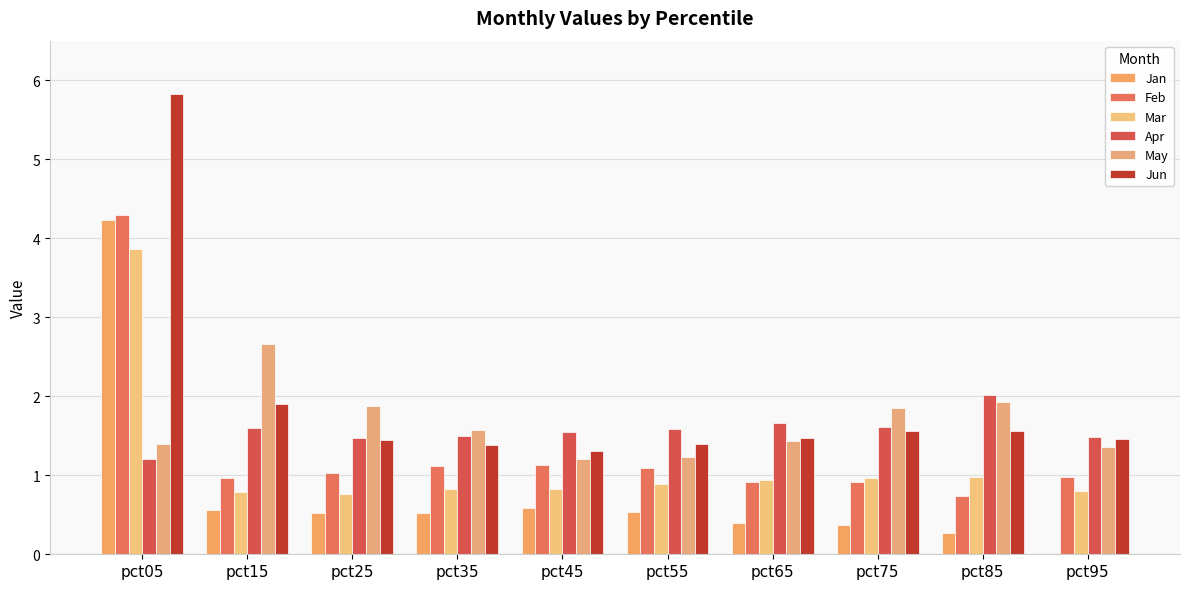

At how many categories does at least one series exceed 4?

1